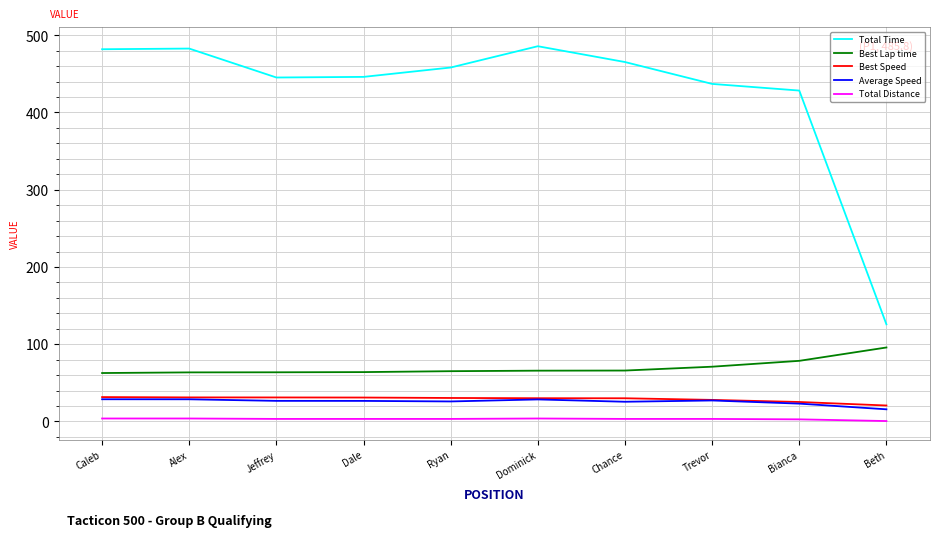

Is the value of Average Speed at Chance greater than the value of Total Time at Ryan?

No